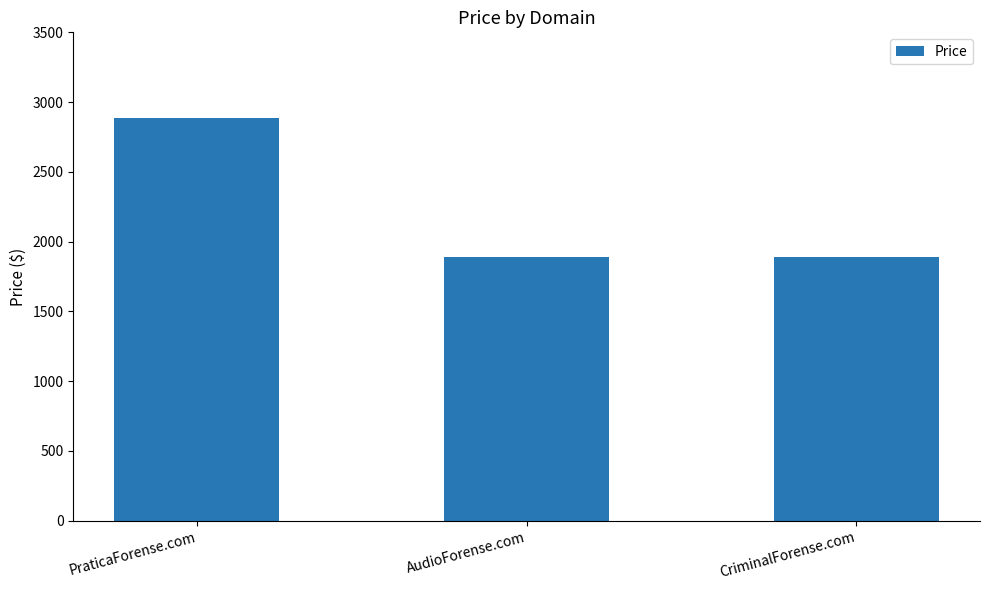

At which category does the chart reach its peak across all series?

PraticaForense.com